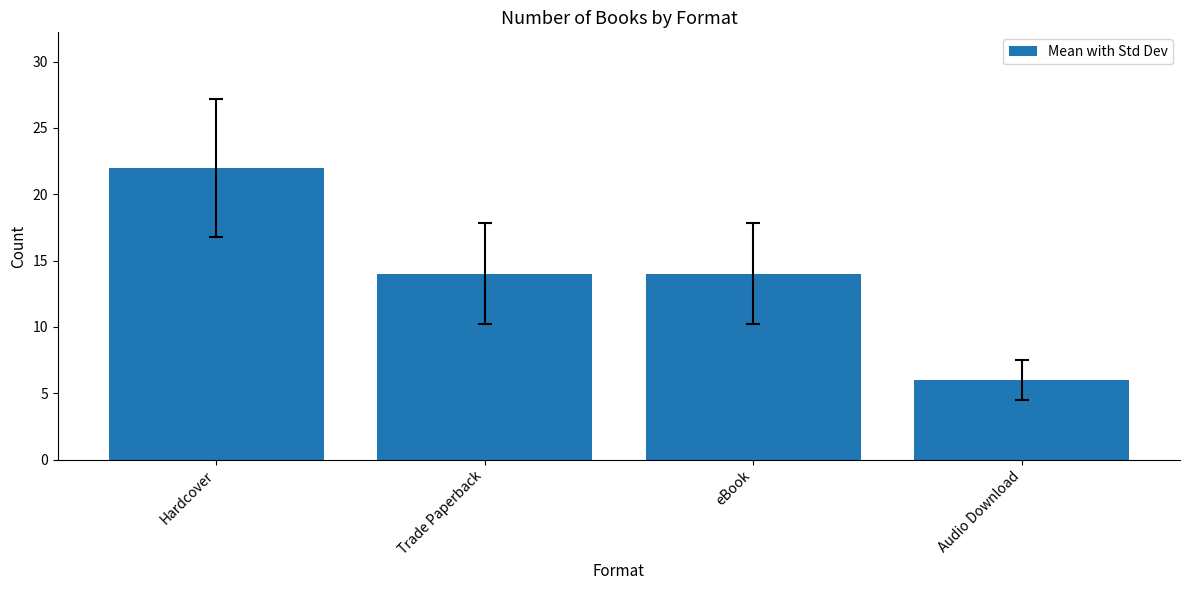

What is the minimum value shown in the chart?

6